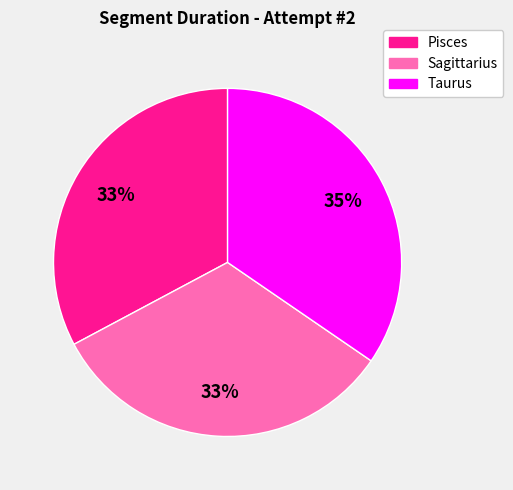

Is there a majority slice in this chart?

No